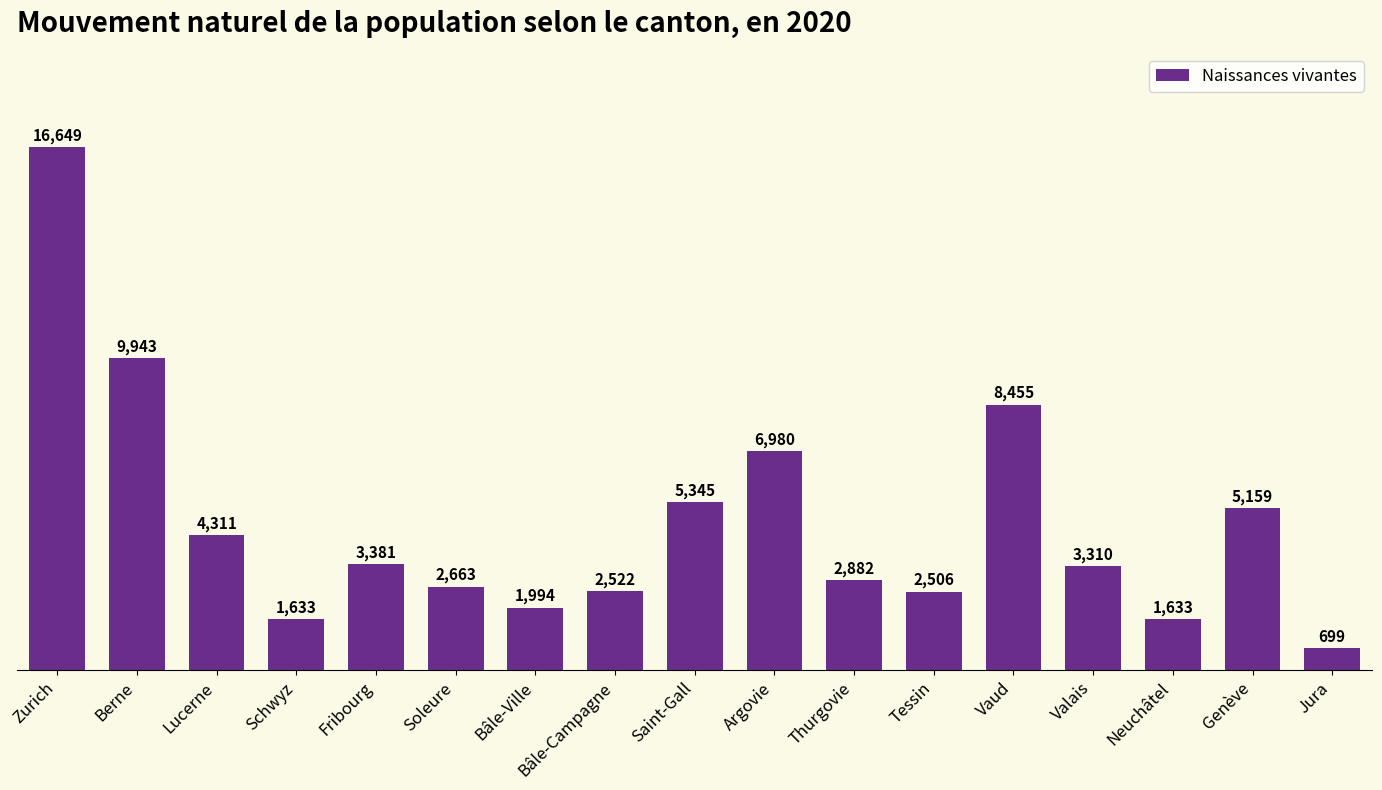

What is the sum of the values at Soleure and Argovie?

9643